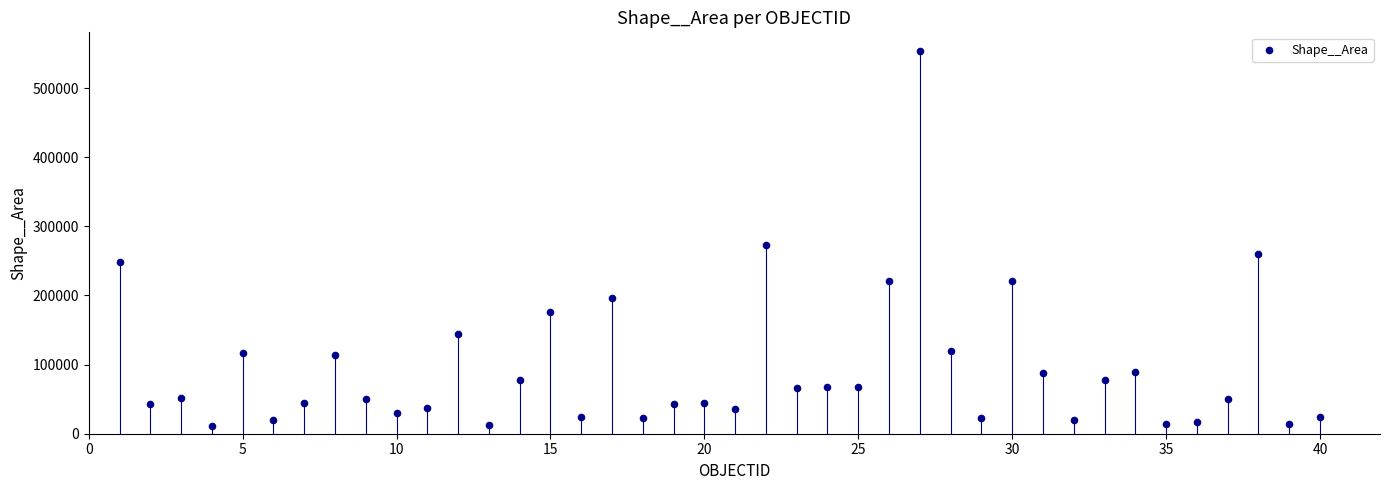

What Y value in the scatter plot is closest to 282087?

273613.1